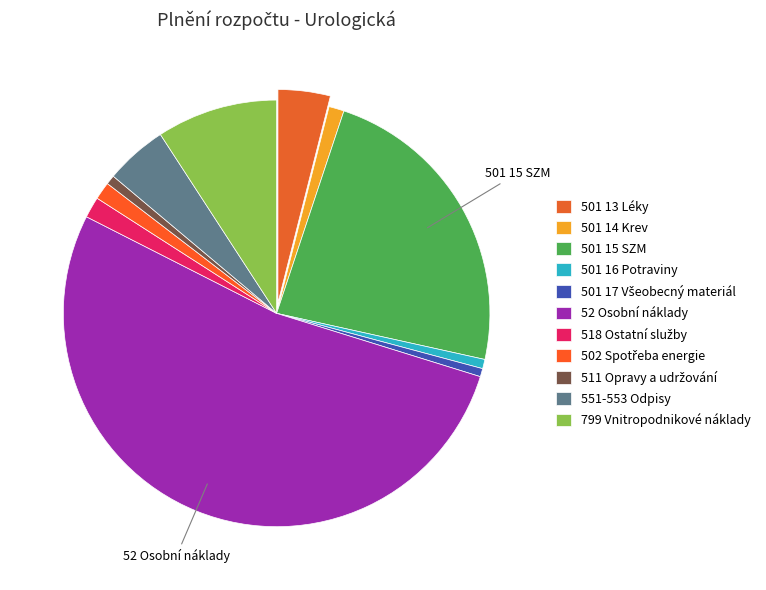

Between 501 15 SZM and 799 Vnitropodnikové náklady, which is larger?

501 15 SZM